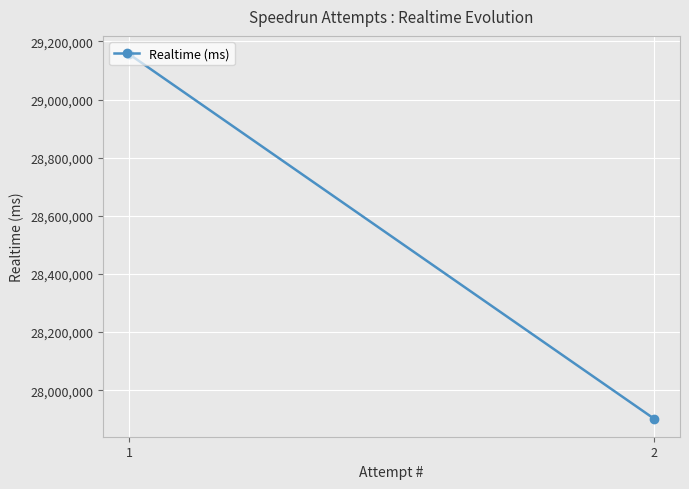

What is the ratio of the value at 2 to the value at 1?

1.0